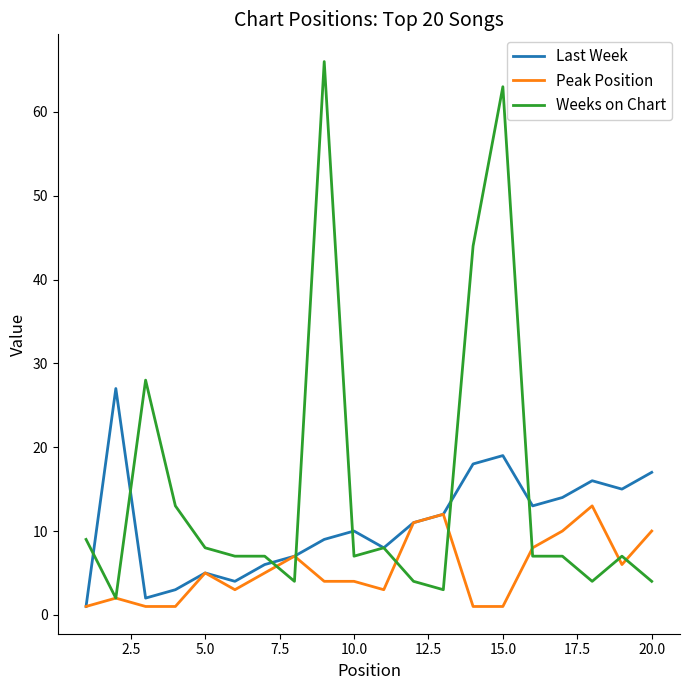

True or false: Peak Position has more than 0 interior local peaks.

True